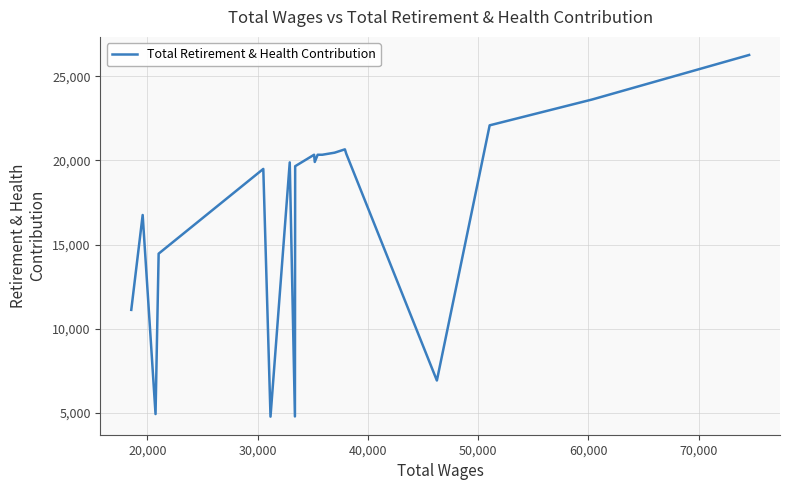

What is the difference between the maximum and minimum values?

21487